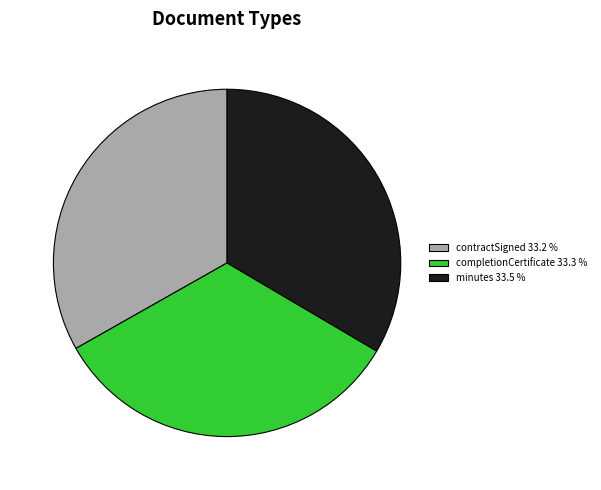

Does minutes 33.5 % represent more than half of the total?

No